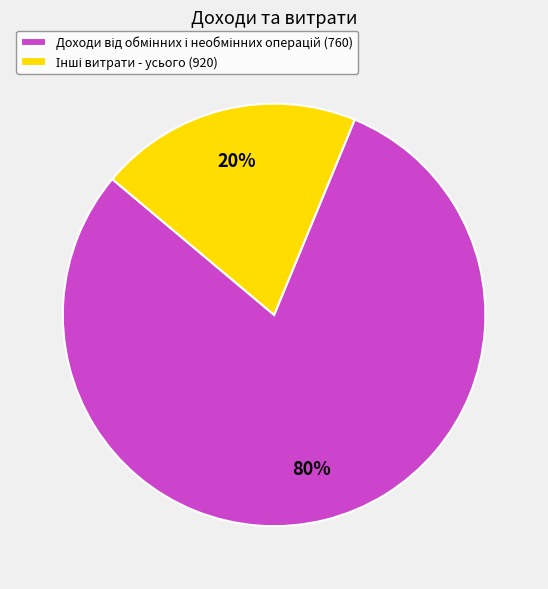

To the nearest percent, what is the average slice percentage?

50%